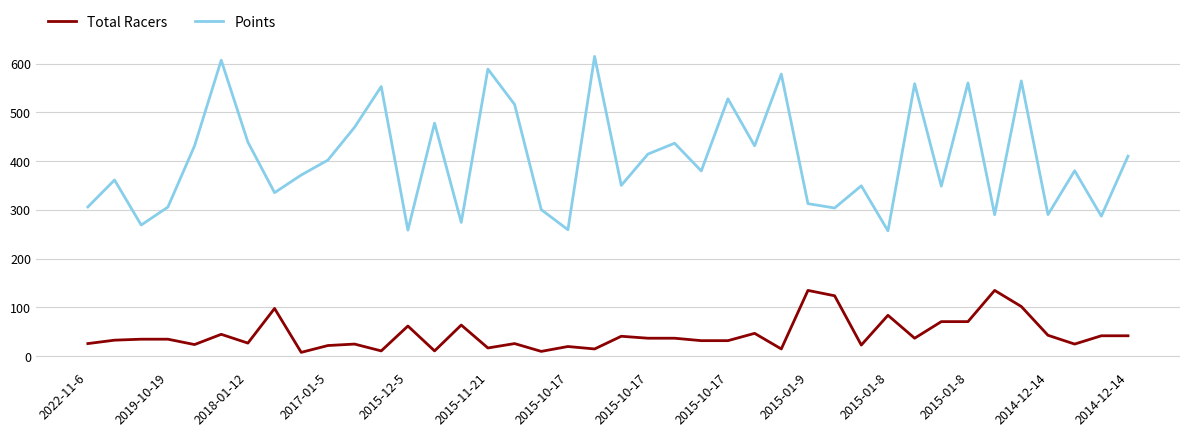

Which series has the largest total across all categories?

Points